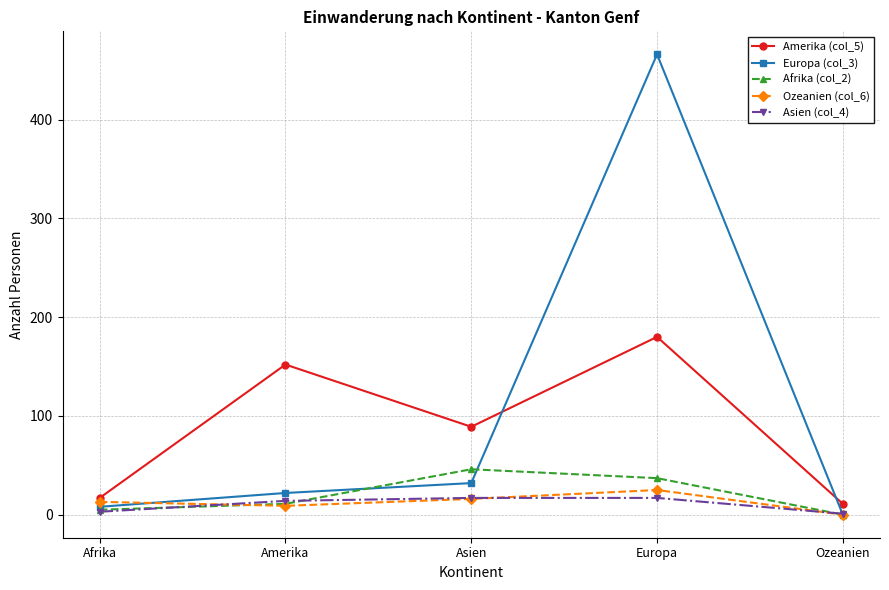

True or false: Asien (col_4) has a value of 17 at Europa.

True